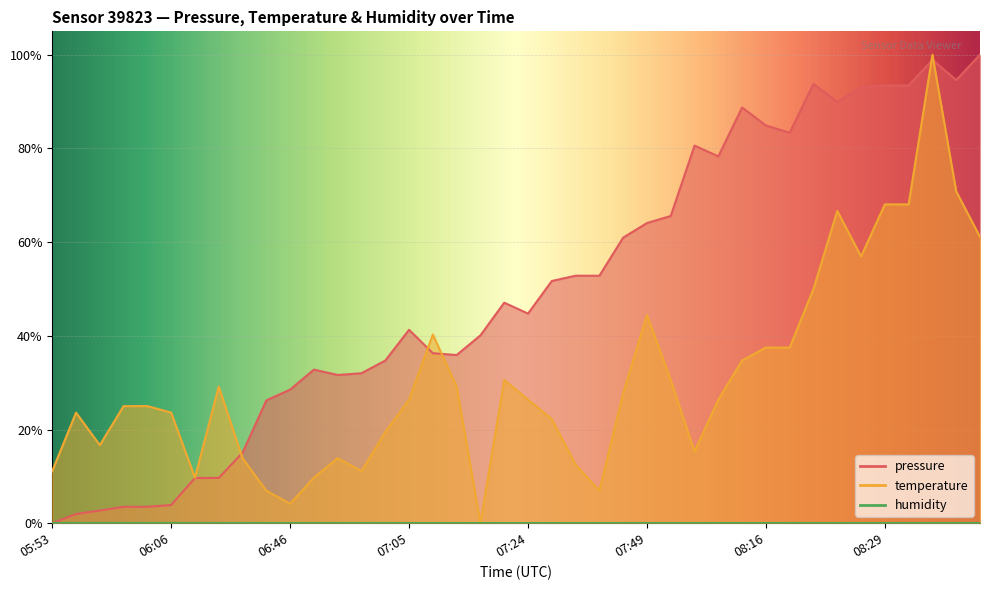

What is the average value of the temperature series?

30.8